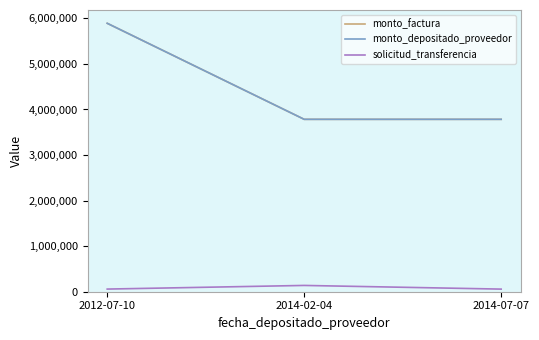

What is the sum of all solicitud_transferencia values?

253446